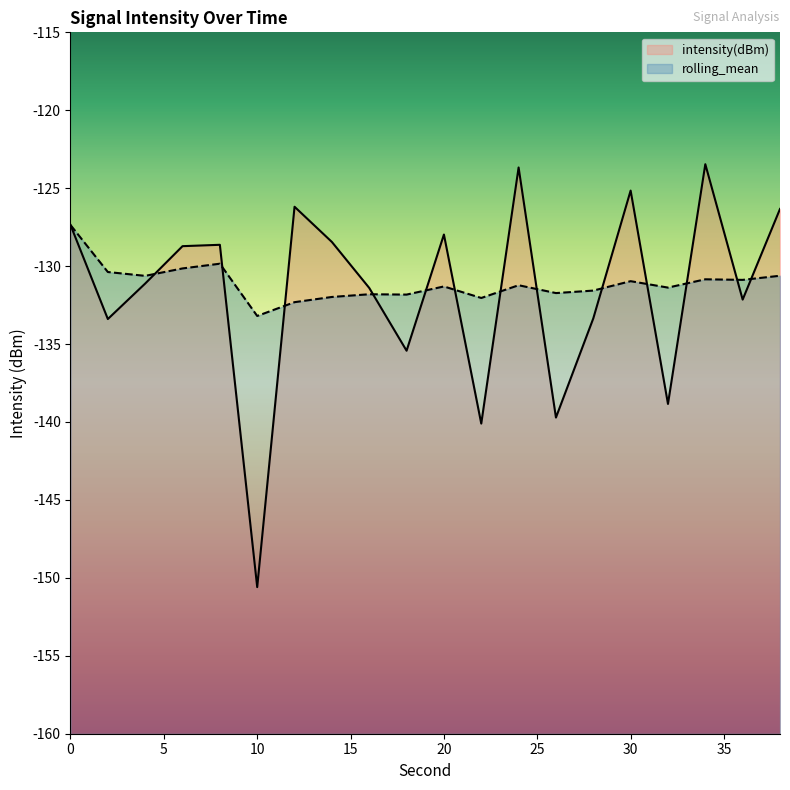

At which category is the sum across all series the highest?

34